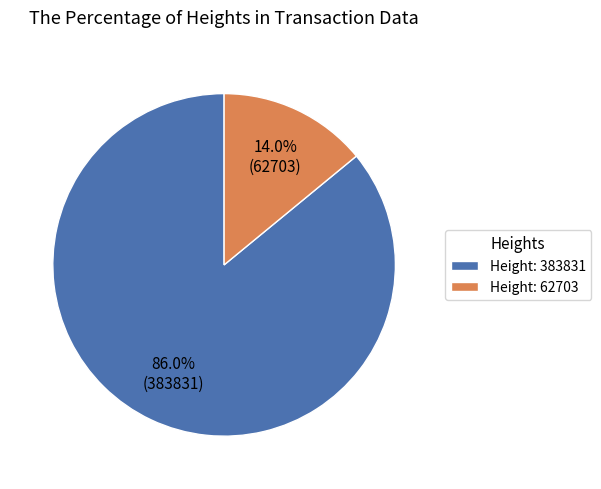

To the nearest percent, what percentage of the pie is Height: 383831?

86%